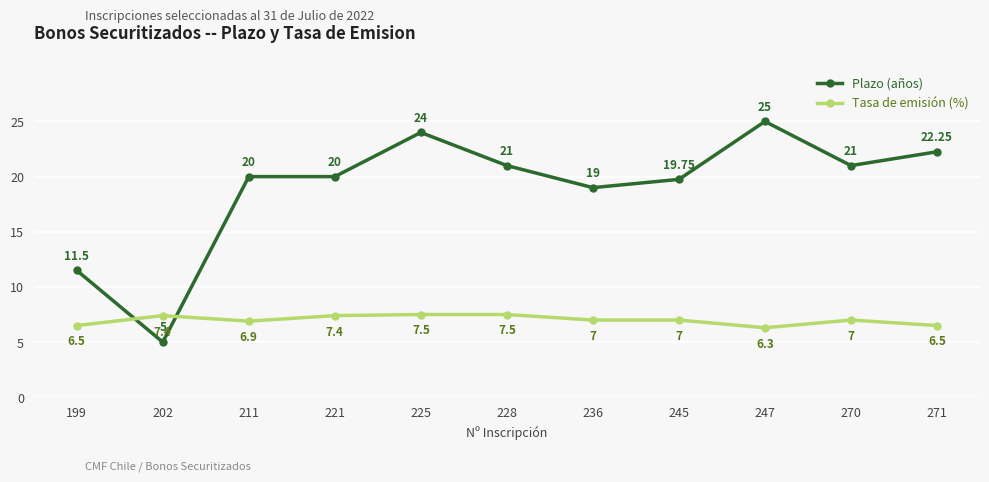

Which series has the largest total across all categories?

Plazo (años)